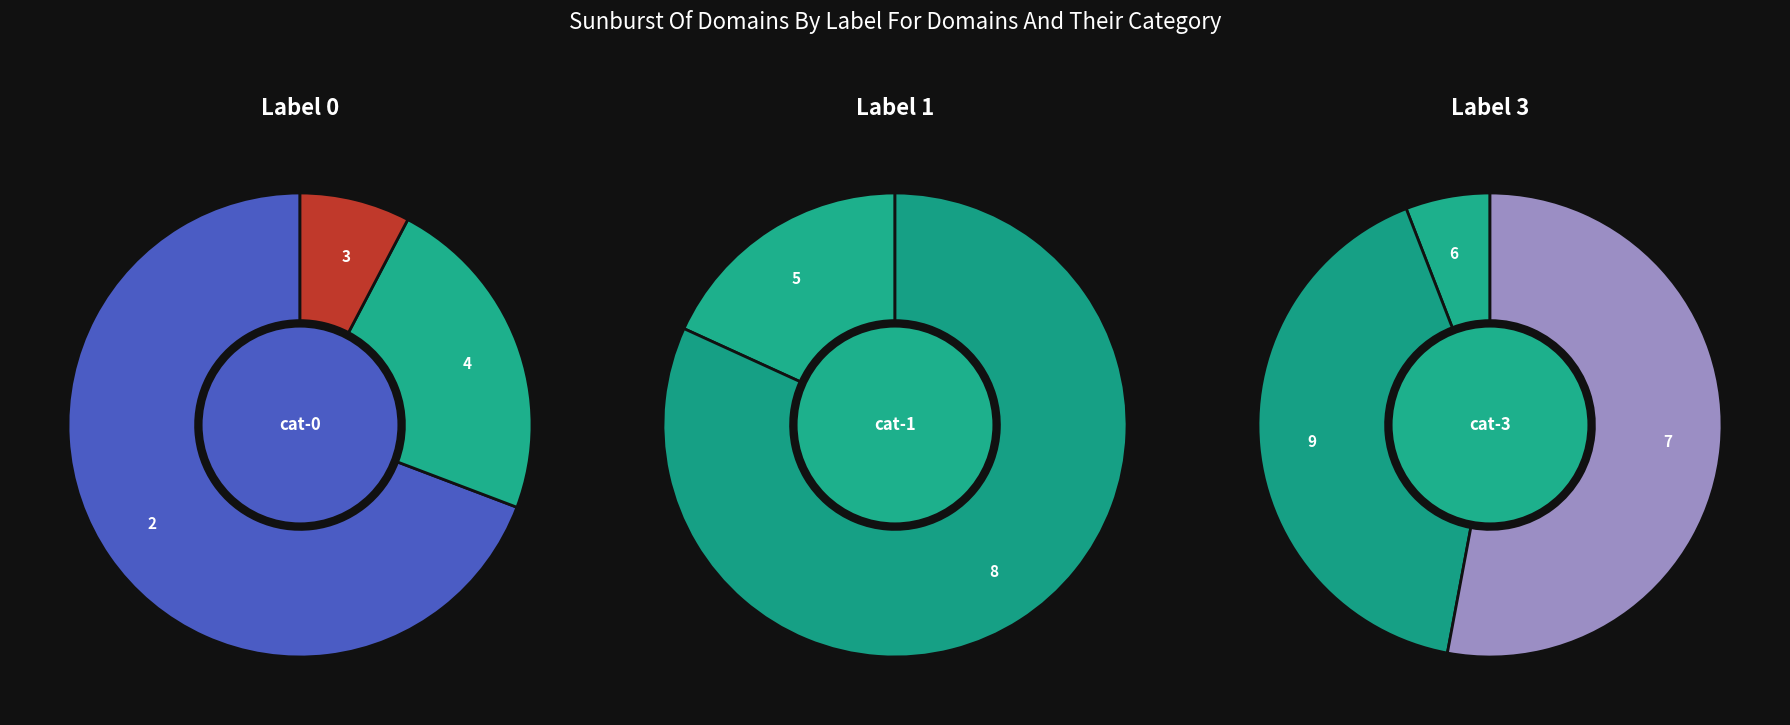

To the nearest percent, what is the average slice percentage?

12%